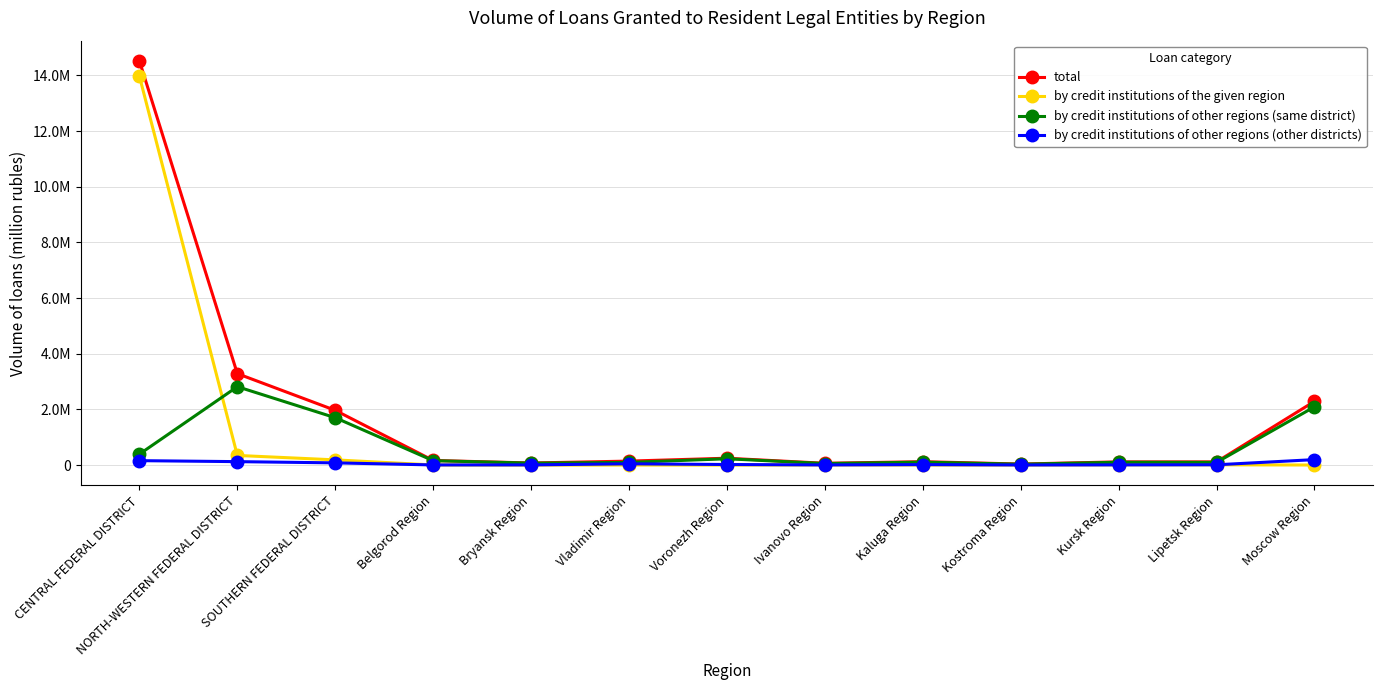

True or false: by credit institutions of the given region has more than 2 interior local peaks.

True